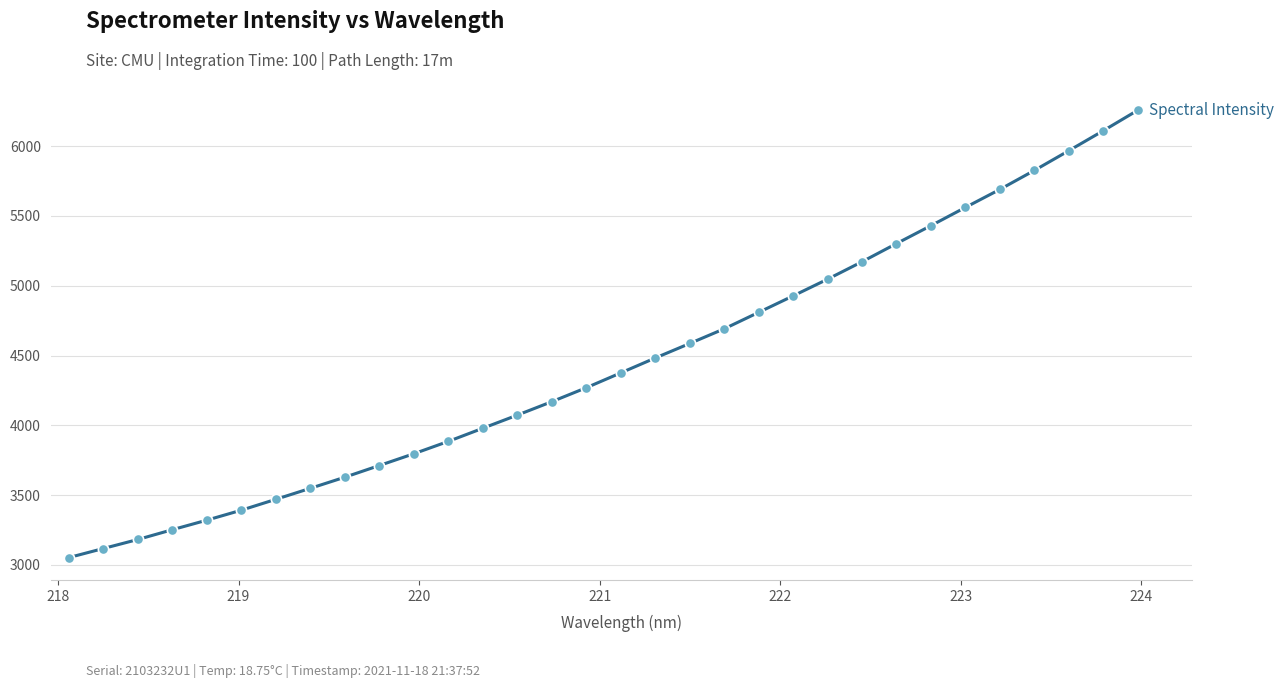

What is the maximum value shown in the chart?

6256.4